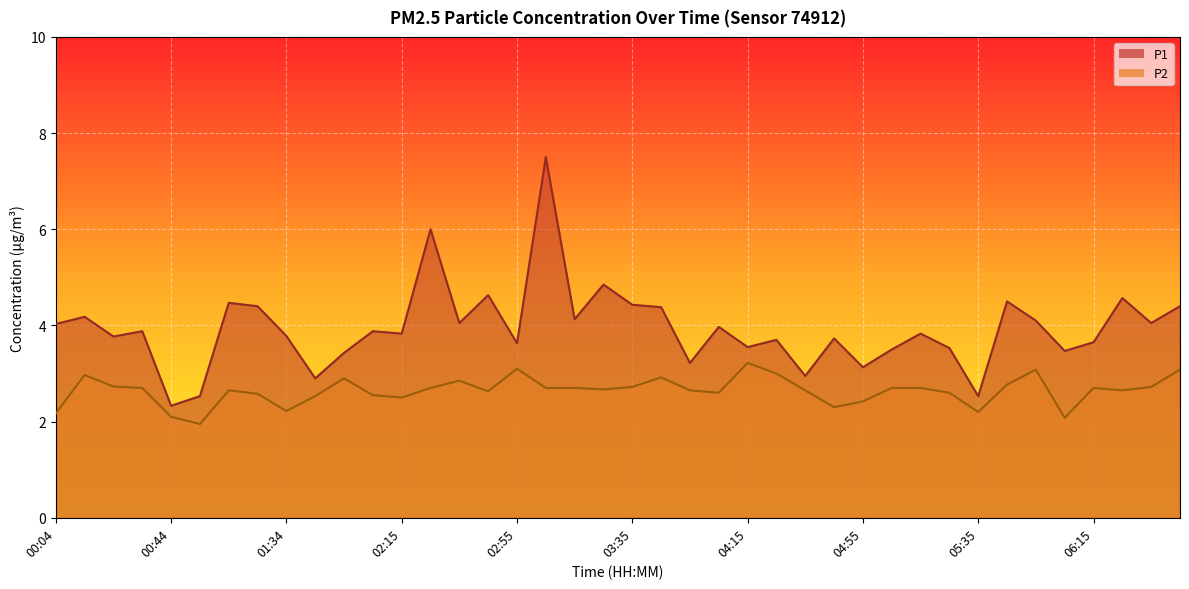

Reading left to right, extract all data points from this chart.

P1: 00:04=4.0	00:14=4.2	00:24=3.8	00:34=3.9	00:44=2.3	00:54=2.5	01:04=4.5	01:24=4.4	01:34=3.8	01:45=2.9	01:55=3.4	02:05=3.9	02:15=3.8	02:25=6.0	02:35=4.0	02:45=4.6	02:55=3.6	03:05=7.5	03:15=4.1	03:25=4.8	03:35=4.4	03:45=4.4	03:55=3.2	04:05=4.0	04:15=3.5	04:25=3.7	04:35=3.0	04:45=3.7	04:55=3.1	05:05=3.5	05:15=3.8	05:25=3.5	05:35=2.5	05:45=4.5	05:55=4.1	06:05=3.5	06:15=3.6	06:25=4.6	06:35=4.0	06:45=4.4
P2: 00:04=2.2	00:14=3.0	00:24=2.7	00:34=2.7	00:44=2.1	00:54=1.9	01:04=2.6	01:24=2.6	01:34=2.2	01:45=2.5	01:55=2.9	02:05=2.5	02:15=2.5	02:25=2.7	02:35=2.9	02:45=2.6	02:55=3.1	03:05=2.7	03:15=2.7	03:25=2.7	03:35=2.7	03:45=2.9	03:55=2.6	04:05=2.6	04:15=3.2	04:25=3.0	04:35=2.6	04:45=2.3	04:55=2.4	05:05=2.7	05:15=2.7	05:25=2.6	05:35=2.2	05:45=2.8	05:55=3.1	06:05=2.1	06:15=2.7	06:25=2.6	06:35=2.7	06:45=3.1